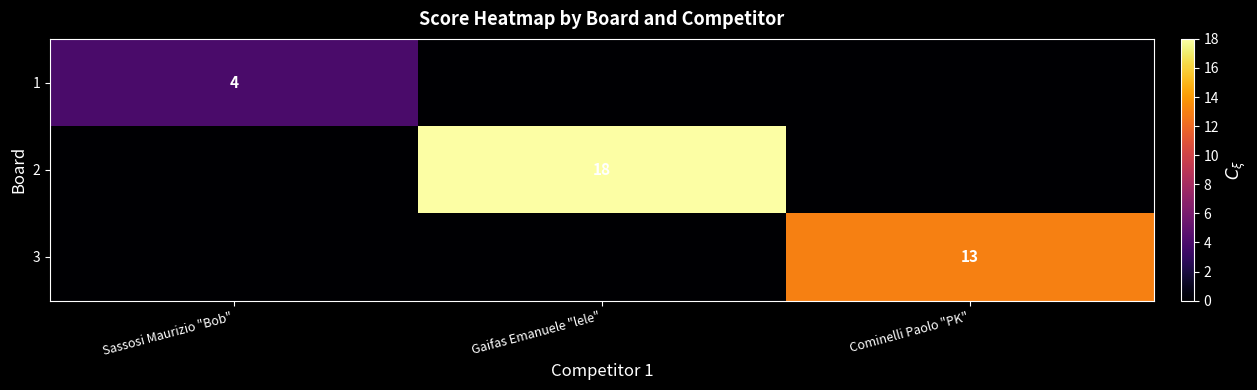

The value of 1 at Sassosi Maurizio "Bob" is 4. True or false?

True